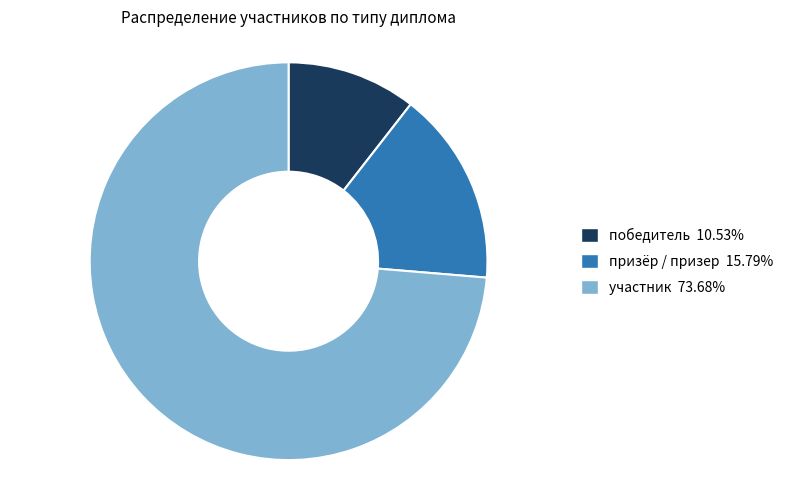

Approximately how many times larger is the value at участник 73.68% compared to победитель 10.53%?

7.0